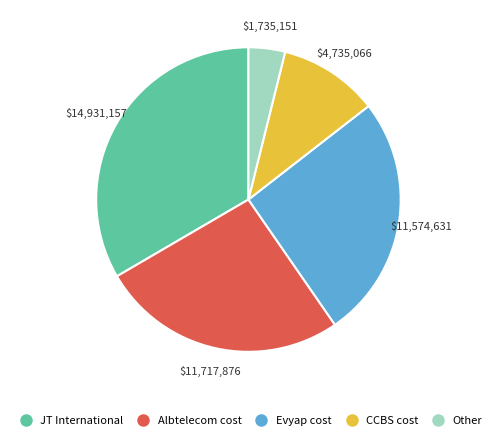

Is the sum of Evyap cost and JT International greater than half?

Yes